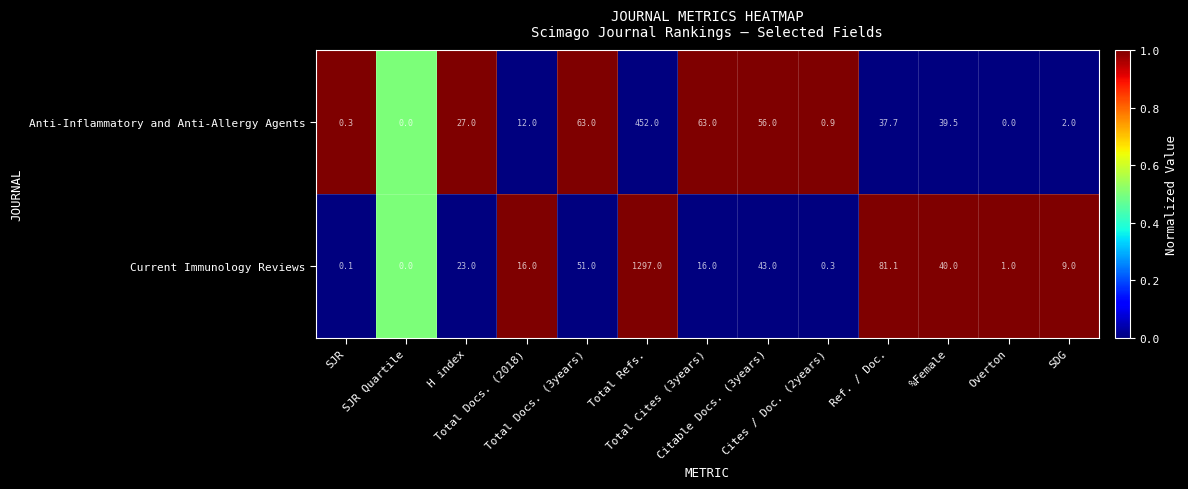

What is the spread (max minus min) of values at Citable Docs. (3years)?

13.0